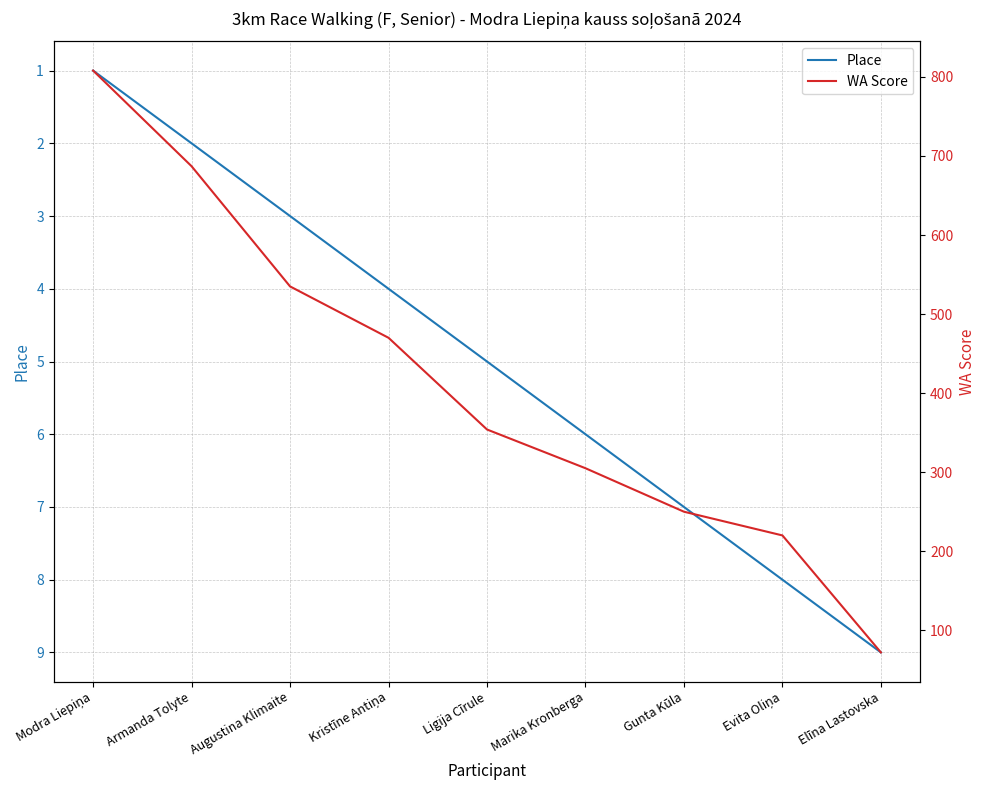

Between Ligija Cīrule and Evita Oliņa, which series saw the biggest shift?

WA Score